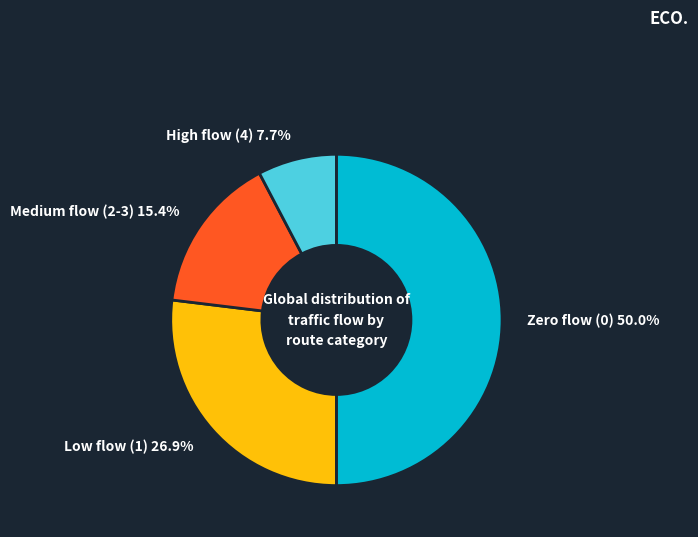

What is the ratio of the value at Low flow (1) to the value at Zero flow (0)?

0.5